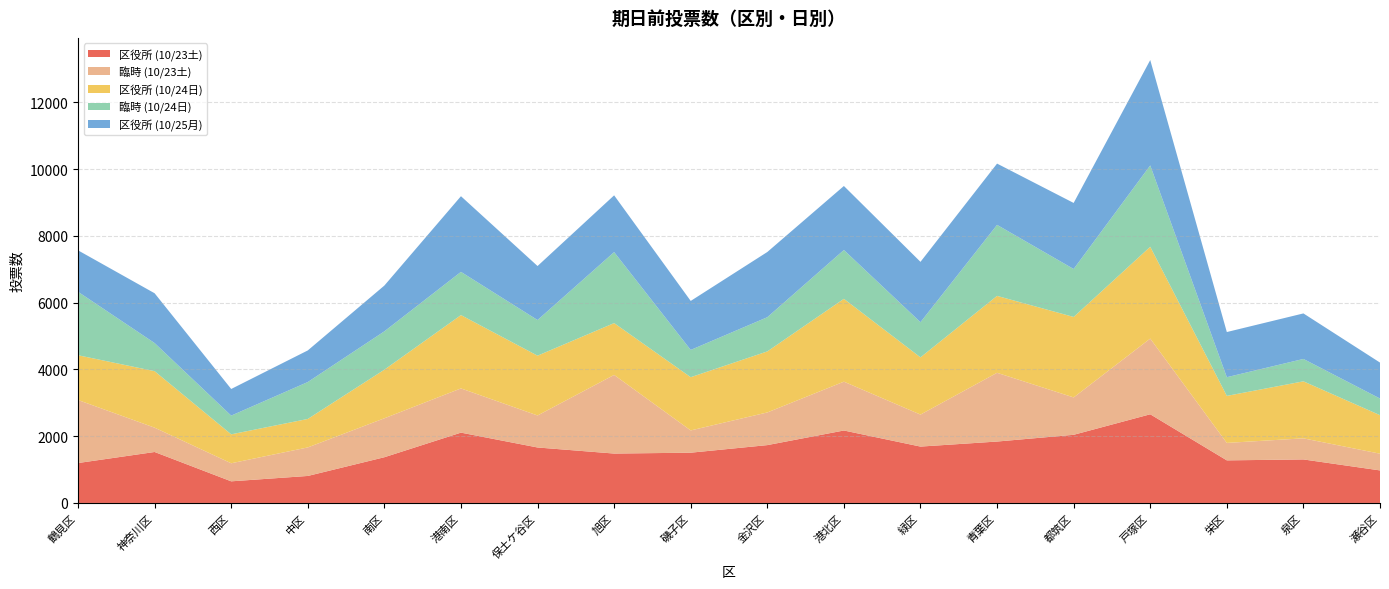

Reading left to right, what are all the values shown in this chart?

区役所 (10/23土): 鶴見区=1196	神奈川区=1527	西区=648	中区=809	南区=1370	港南区=2107	保土ケ谷区=1662	旭区=1480	磯子区=1506	金沢区=1733	港北区=2171	緑区=1689	青葉区=1840	都筑区=2042	戸塚区=2657	栄区=1276	泉区=1304	瀬谷区=975
臨時 (10/23土): 鶴見区=1889	神奈川区=729	西区=541	中区=855	南区=1167	港南区=1325	保土ケ谷区=959	旭区=2356	磯子区=667	金沢区=979	港北区=1463	緑区=959	青葉区=2060	都筑区=1120	戸塚区=2268	栄区=523	泉区=632	瀬谷区=501
区役所 (10/24日): 鶴見区=1341	神奈川区=1693	西区=867	中区=853	南区=1456	港南区=2197	保土ケ谷区=1792	旭区=1553	磯子区=1595	金沢区=1828	港北区=2482	緑区=1714	青葉区=2304	都筑区=2411	戸塚区=2751	栄区=1409	泉区=1708	瀬谷区=1154
臨時 (10/24日): 鶴見区=1902	神奈川区=842	西区=561	中区=1106	南区=1149	港南区=1295	保土ケ谷区=1068	旭区=2127	磯子区=817	金沢区=1025	港北区=1463	緑区=1054	青葉区=2128	都筑区=1437	戸塚区=2437	栄区=560	泉区=671	瀬谷区=499
区役所 (10/25月): 鶴見区=1241	神奈川区=1492	西区=798	中区=947	南区=1372	港南区=2267	保土ケ谷区=1618	旭区=1701	磯子区=1468	金沢区=1954	港北区=1918	緑区=1808	青葉区=1836	都筑区=1979	戸塚区=3158	栄区=1353	泉区=1364	瀬谷区=1077